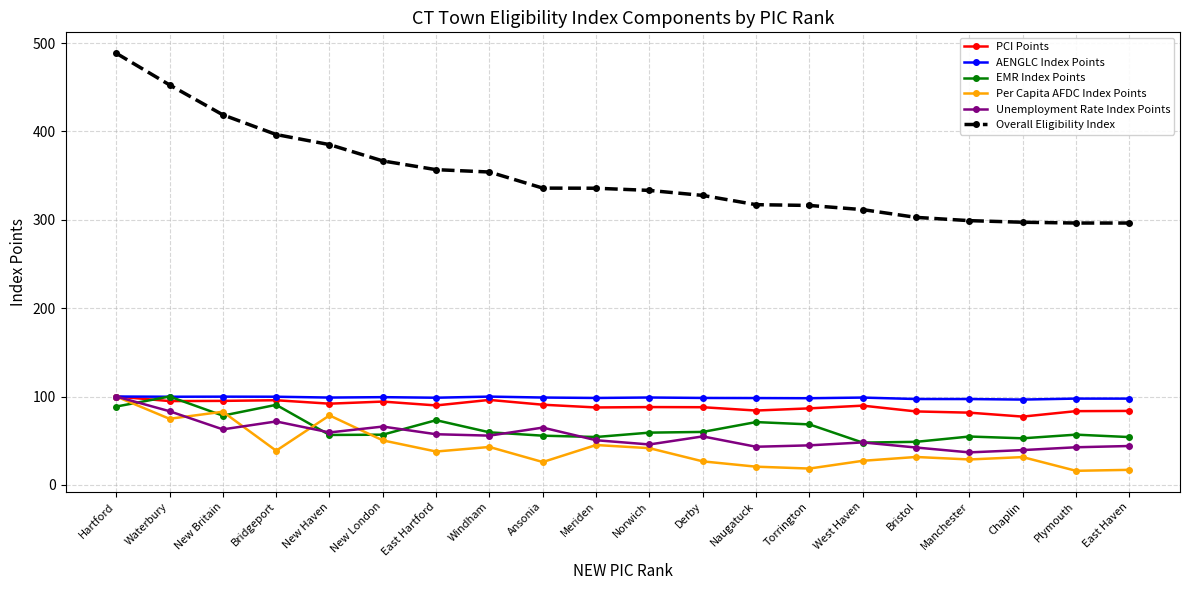

Which series has the widest spread of values?

Overall Eligibility Index